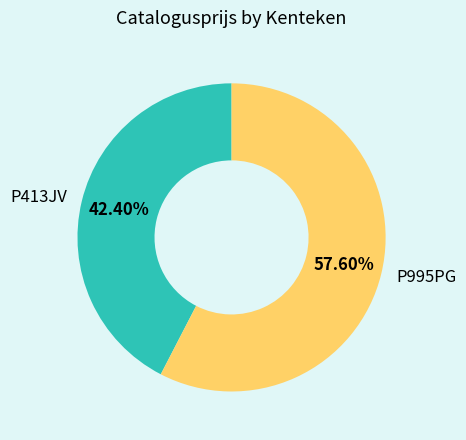

Is it true that P413JV is 42% of the pie?

True